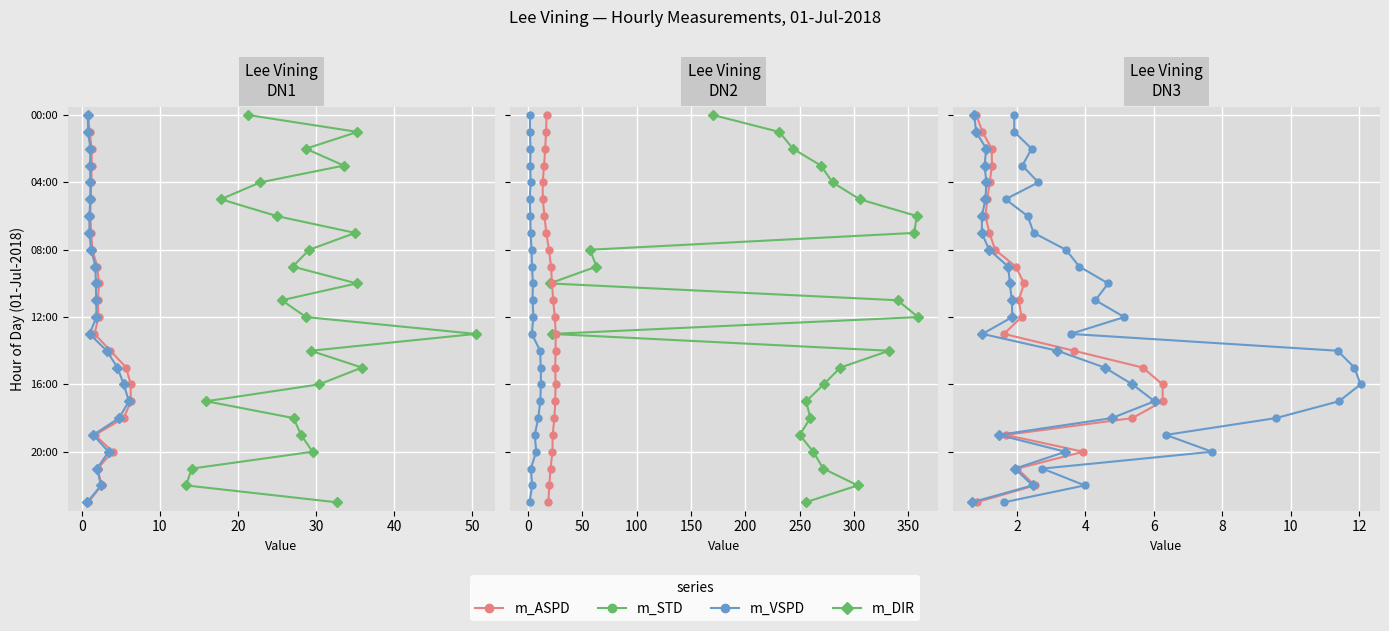

The value of m_VSPD at 18 is 7. True or false?

False